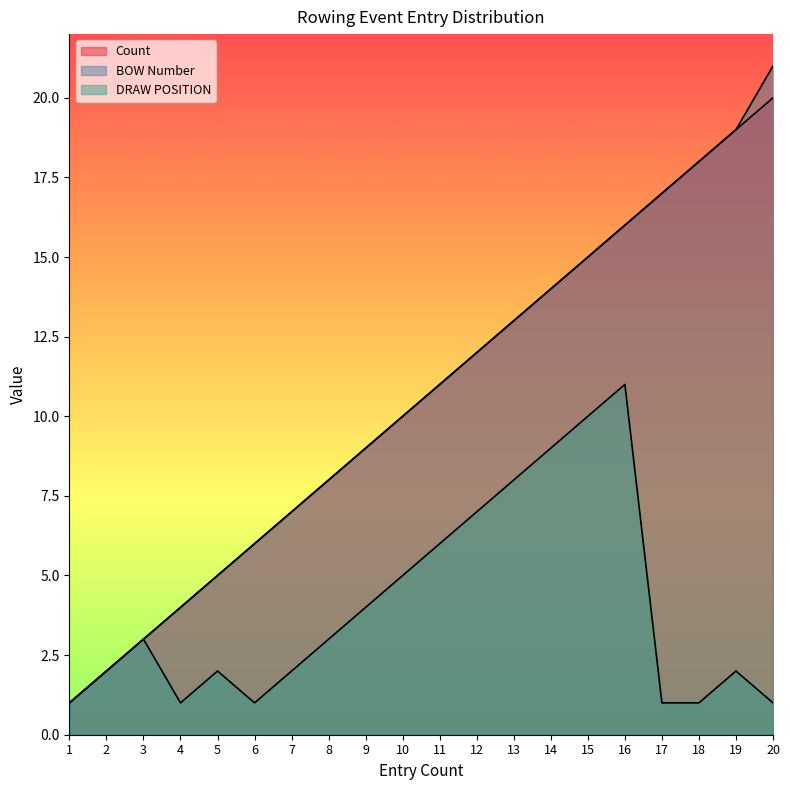

How many data points in DRAW POSITION are less than 3?

10